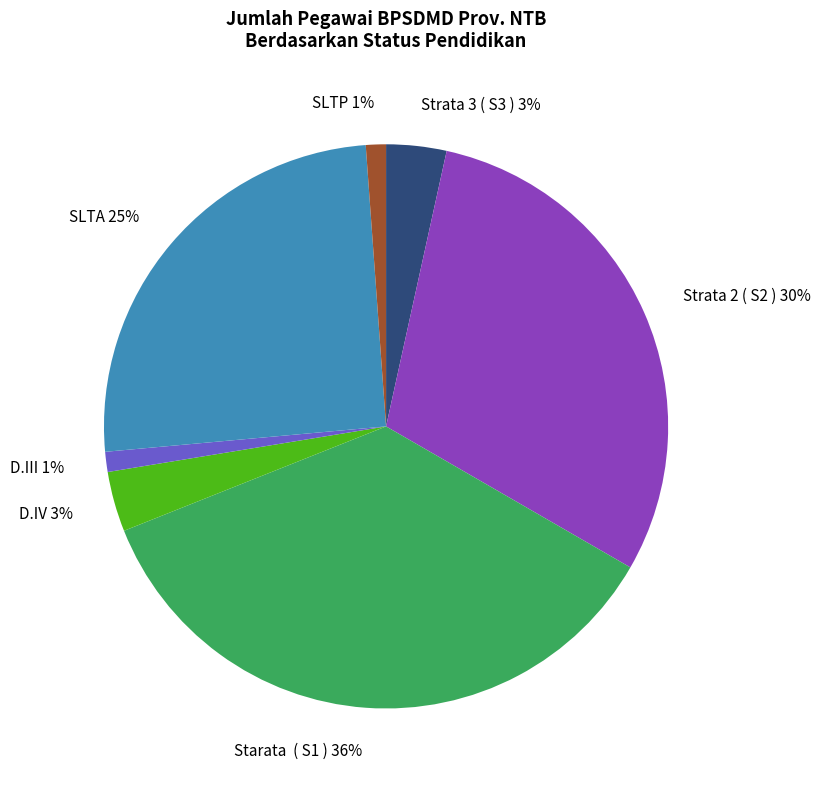

Is there a majority slice in this chart?

No